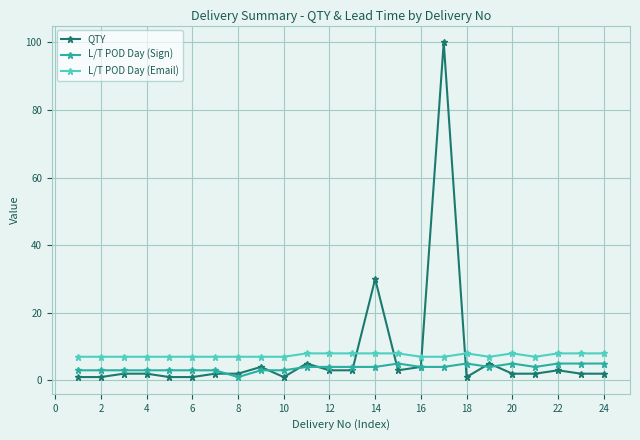

What is the lowest value of the L/T POD Day (Email) series?

7